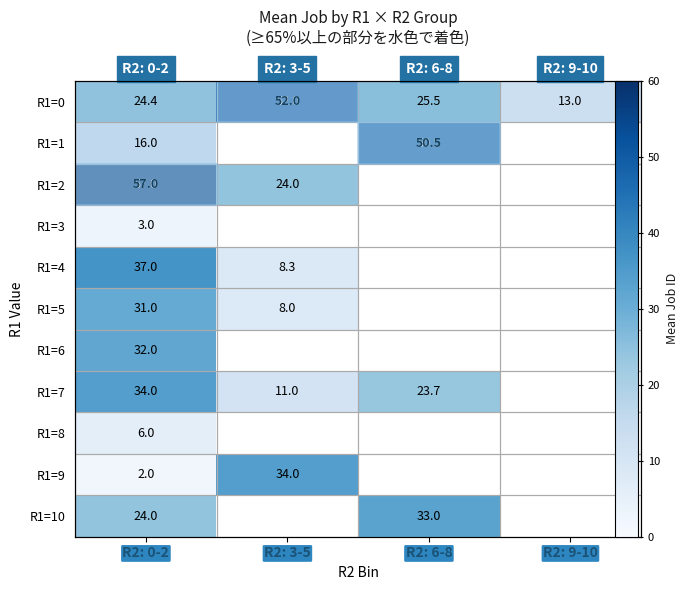

How many distinct data groups are displayed?

11